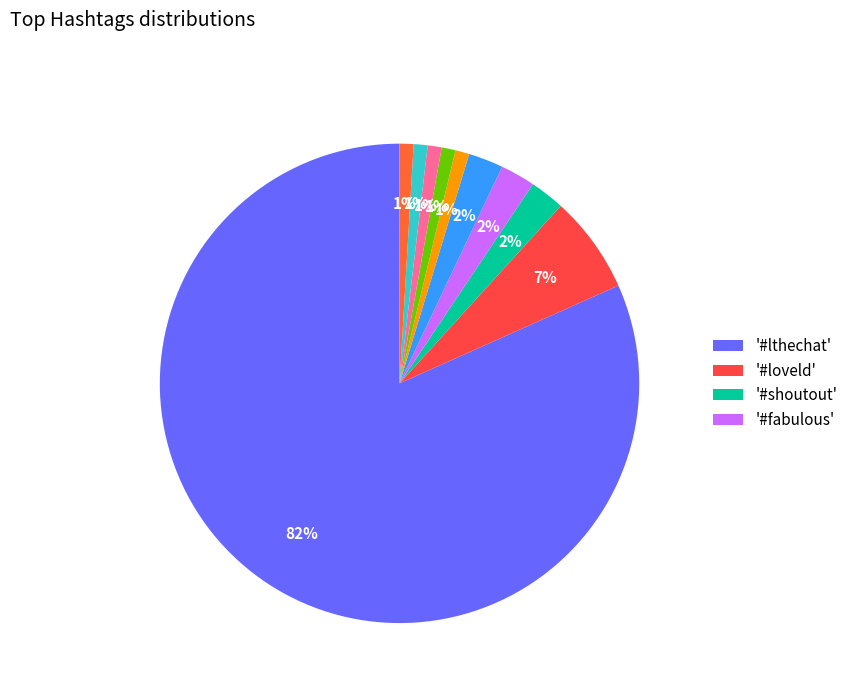

To the nearest percent, what is the average slice percentage?

10%